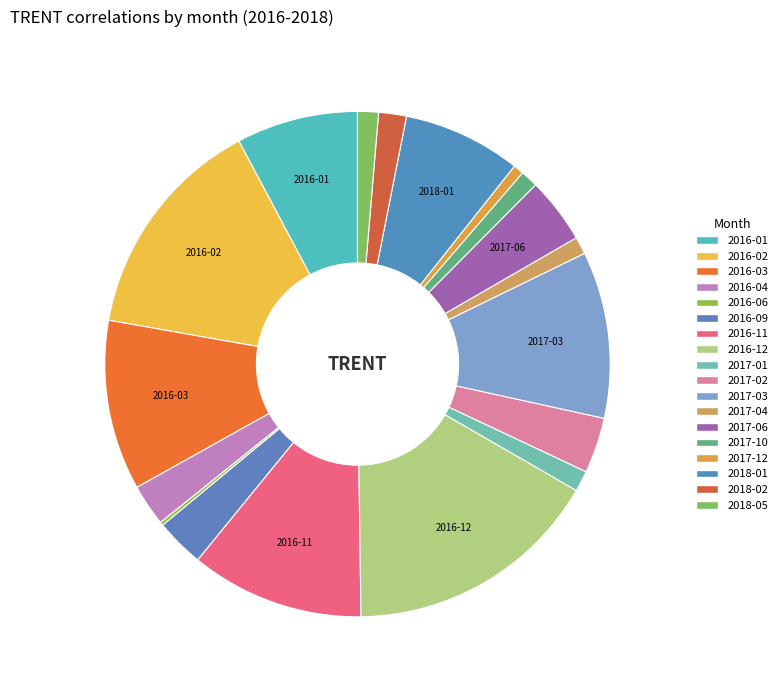

Is it true that 2017-02 is 1% of the pie?

False